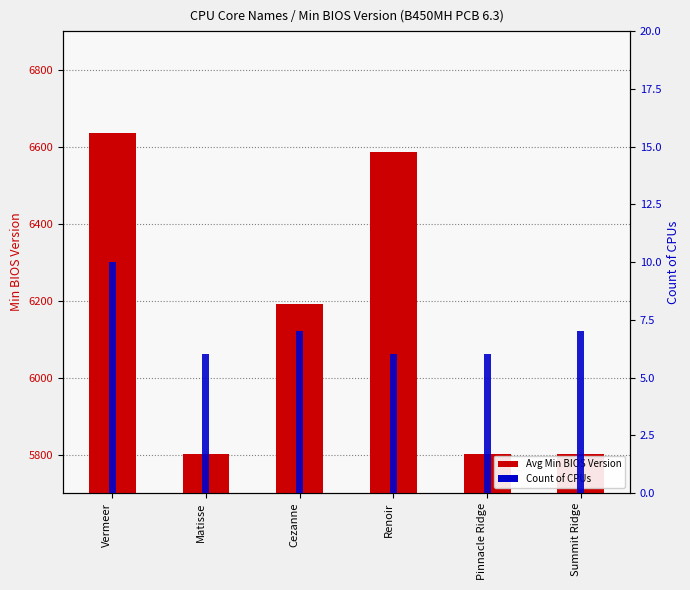

Which series has the largest total across all categories?

Avg Min BIOS Version